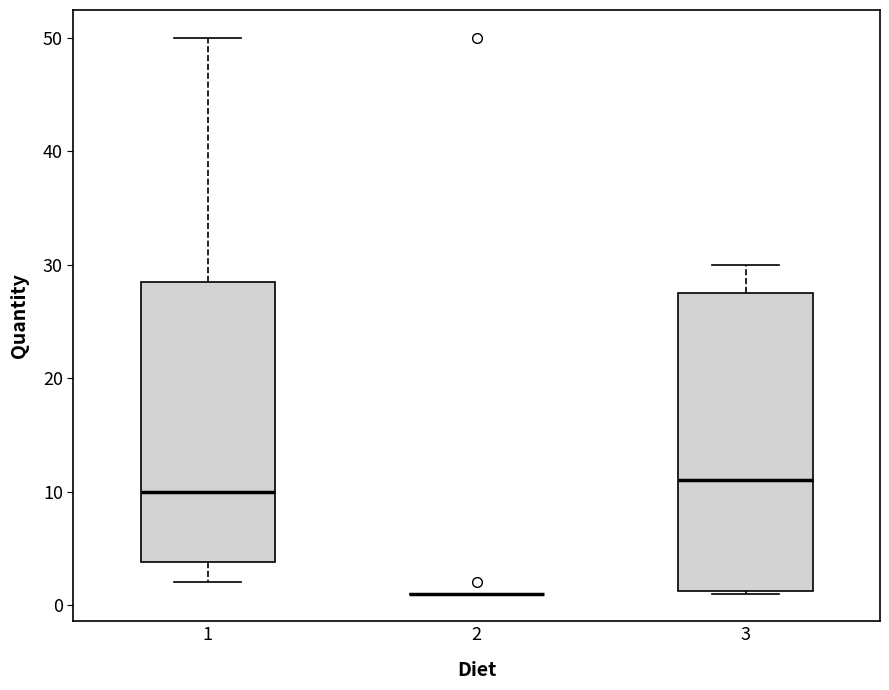

Reading left to right, read every box against the y-axis: the position of its median line, the range the box covers, and the ends of its whiskers. The values are not printed on the chart, so give them approximately, as read against the axis.

1: median 10, box 4 to 29, whiskers 2 to 50
2: box collapsed to a line at 1, whiskers 1 to 1
3: median 11, box 1 to 28, whiskers 1 to 30